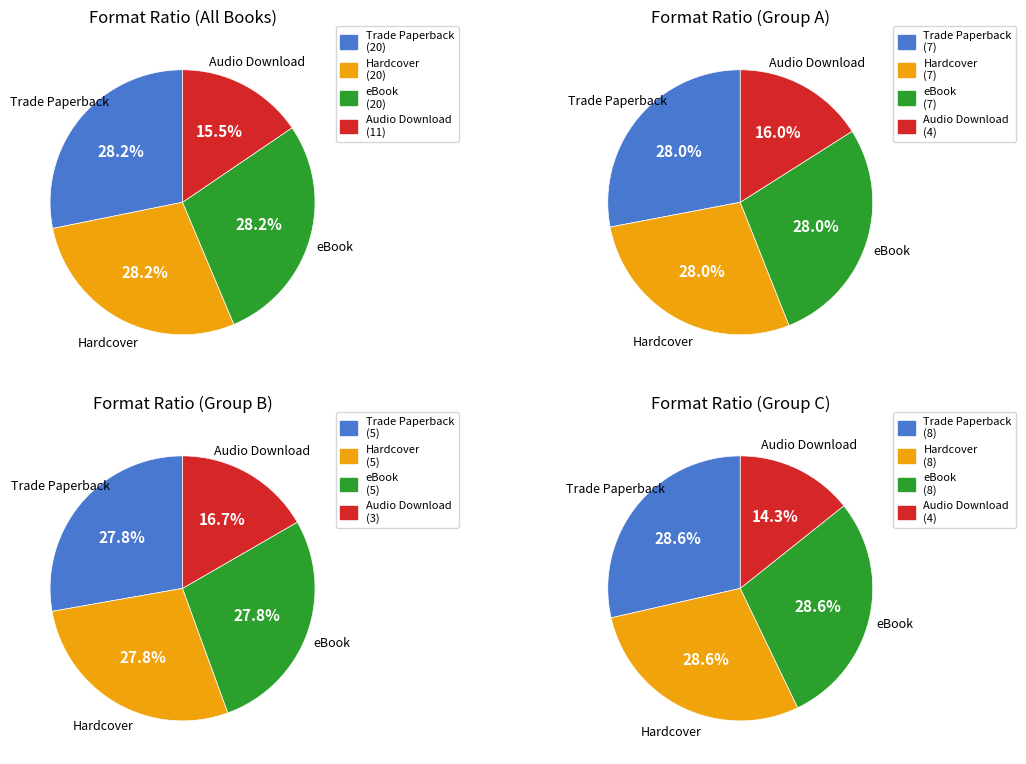

The Hardcover slice represents 28% of the pie. True or false?

True